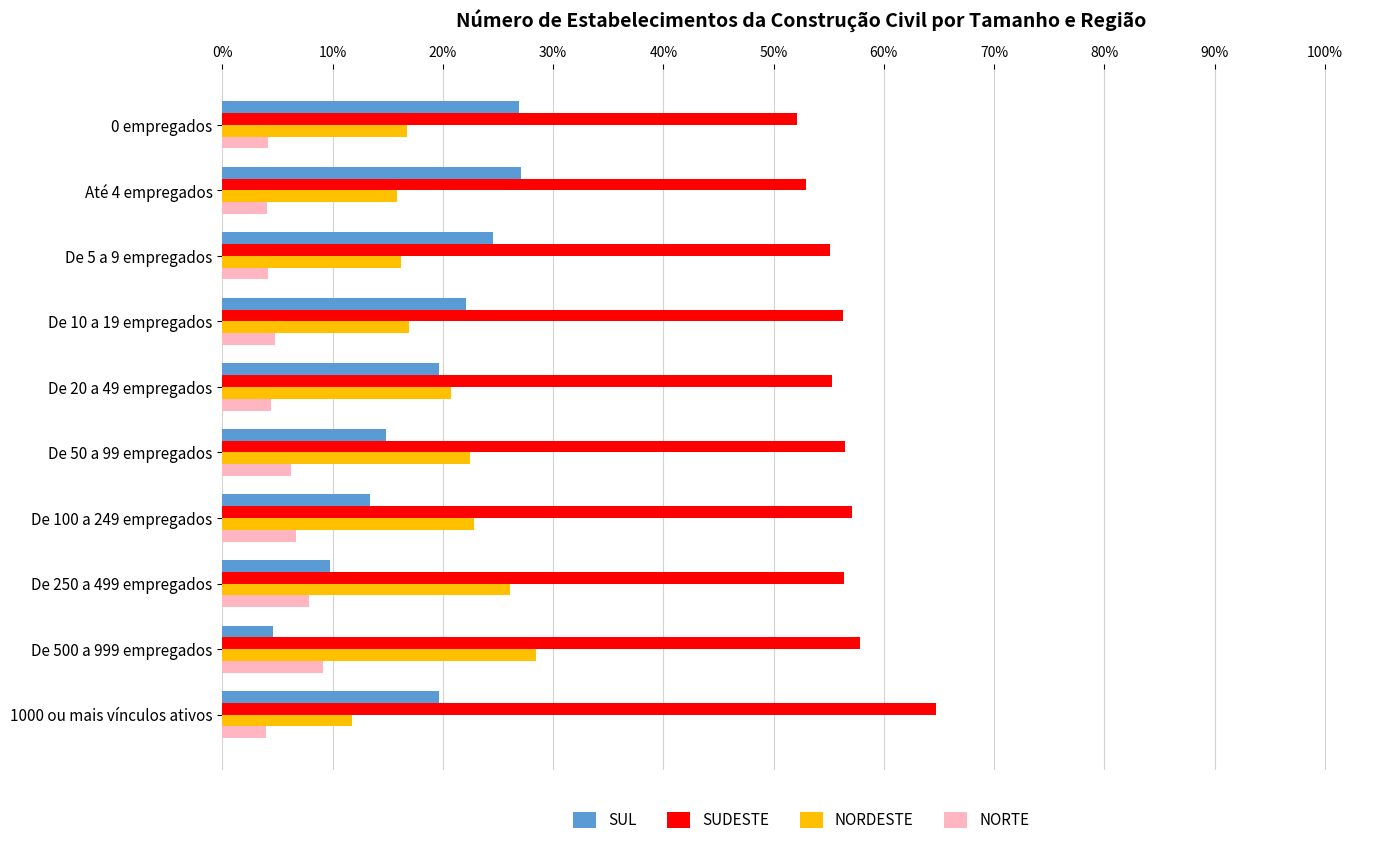

Rank the series by their maximum value, from lowest to highest.

NORTE, SUL, NORDESTE, SUDESTE